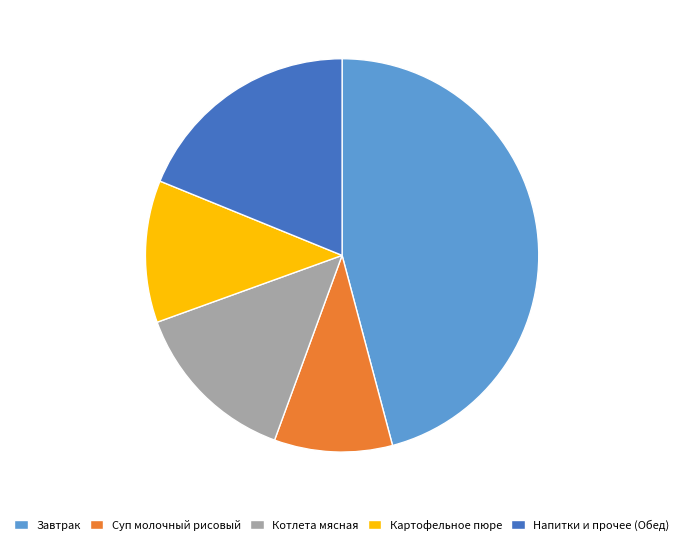

Approximately how many times larger is the value at Напитки и прочее (Обед) compared to Картофельное пюре?

1.6